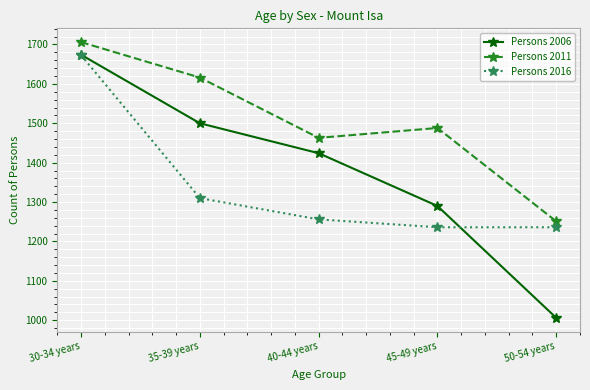

Is it true that Persons 2011 equals 1488 at 45-49 years?

True